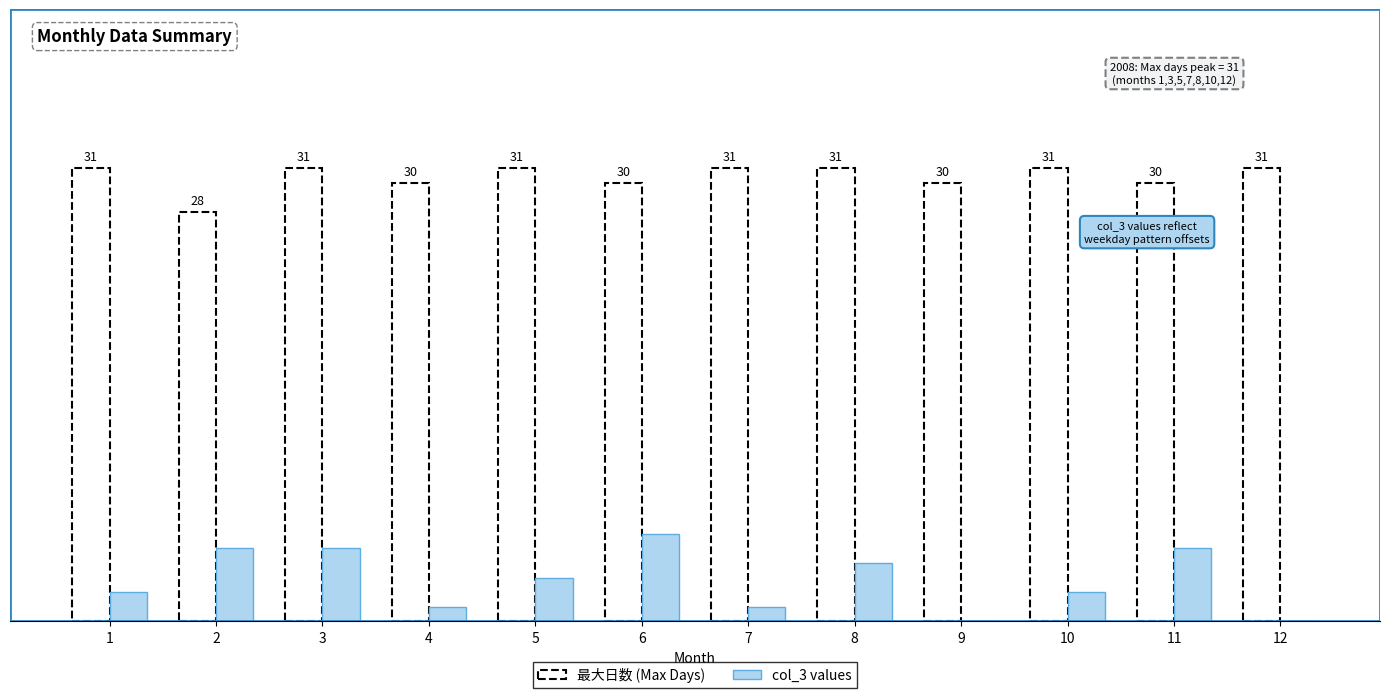

Count the number of categories in the chart.

12